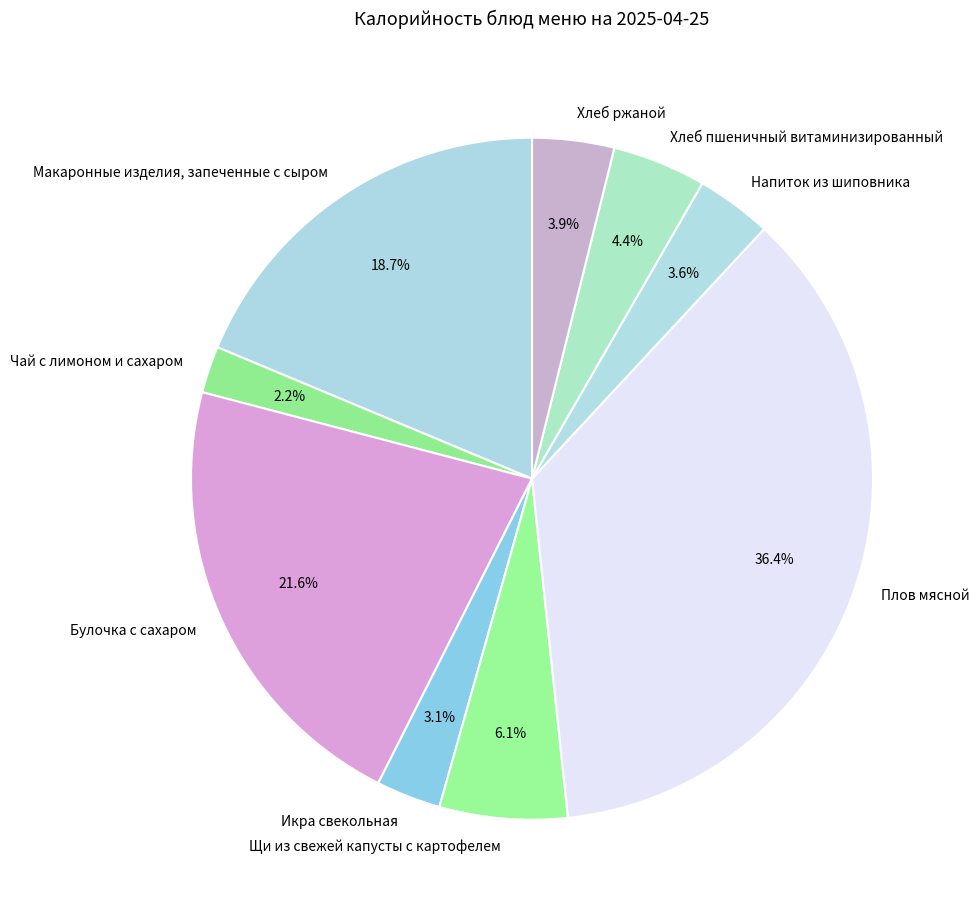

How many slices are in this pie chart?

9